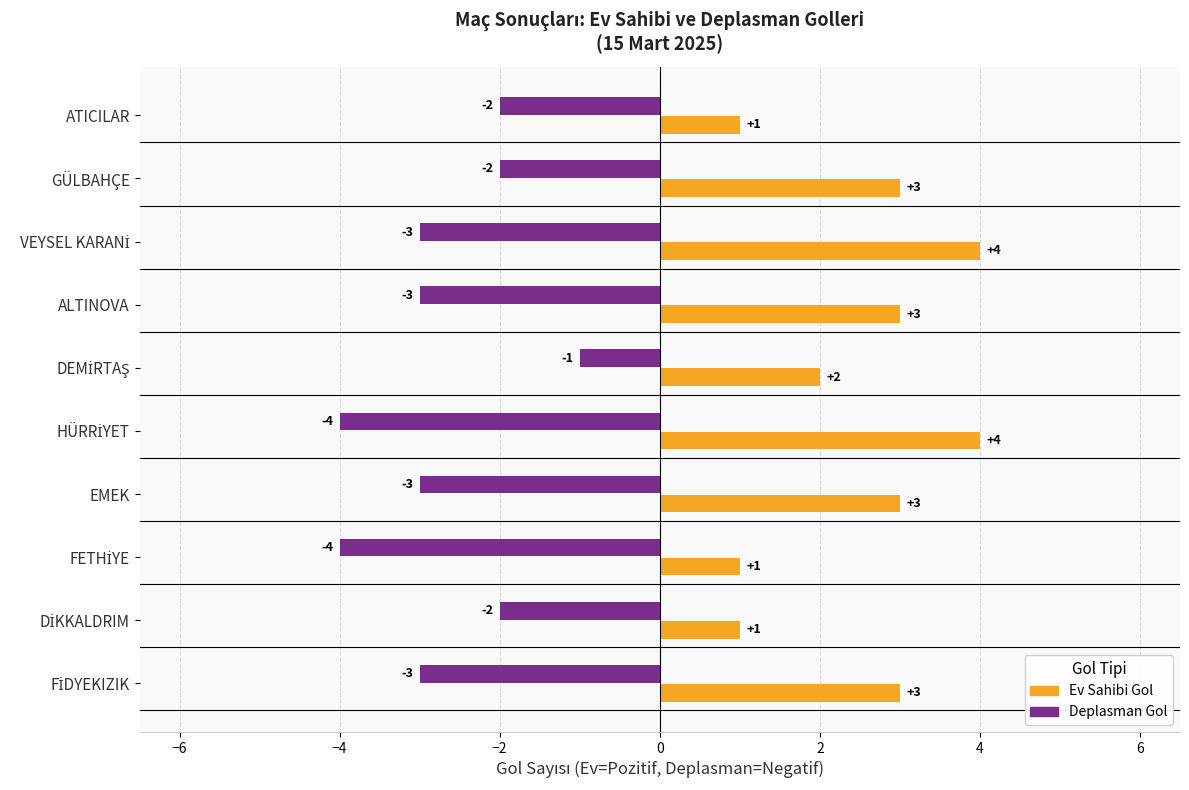

How many categories are shown in the chart?

10